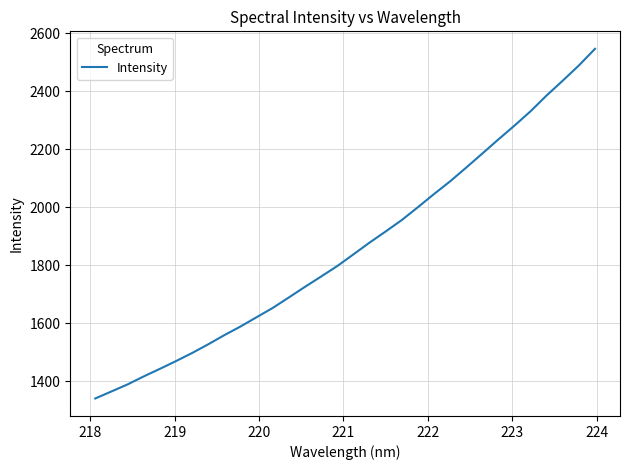

What is the greatest value displayed?

2546.2